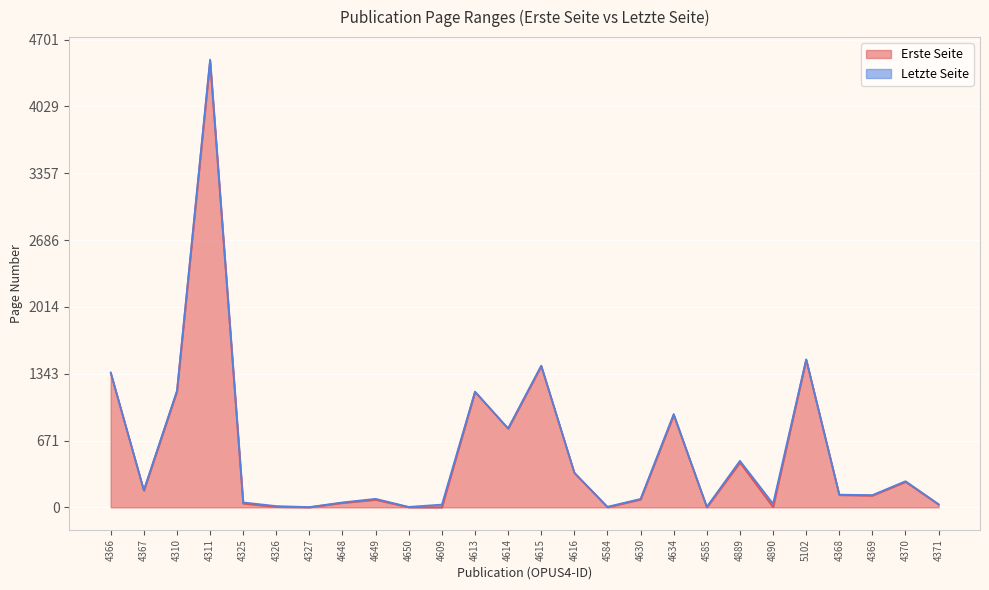

Which series has the largest range (max minus min)?

Letzte Seite